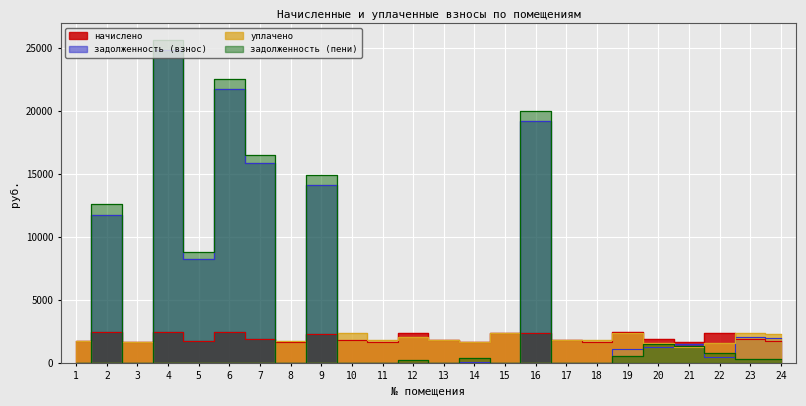

Which series ends up on top after the final intersection of задолженность (взнос) and уплачено?

уплачено